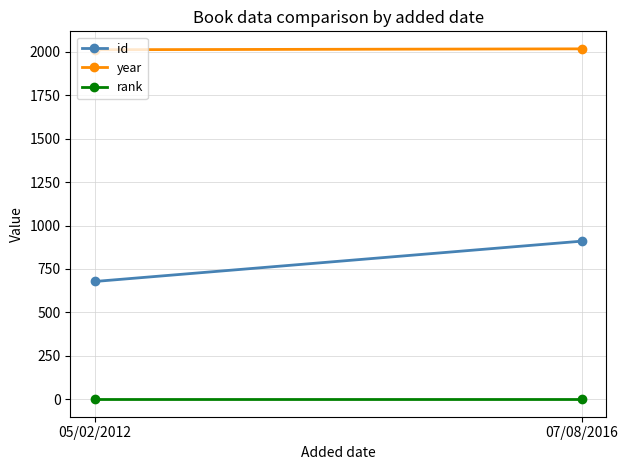

How many lines are shown in the chart?

3